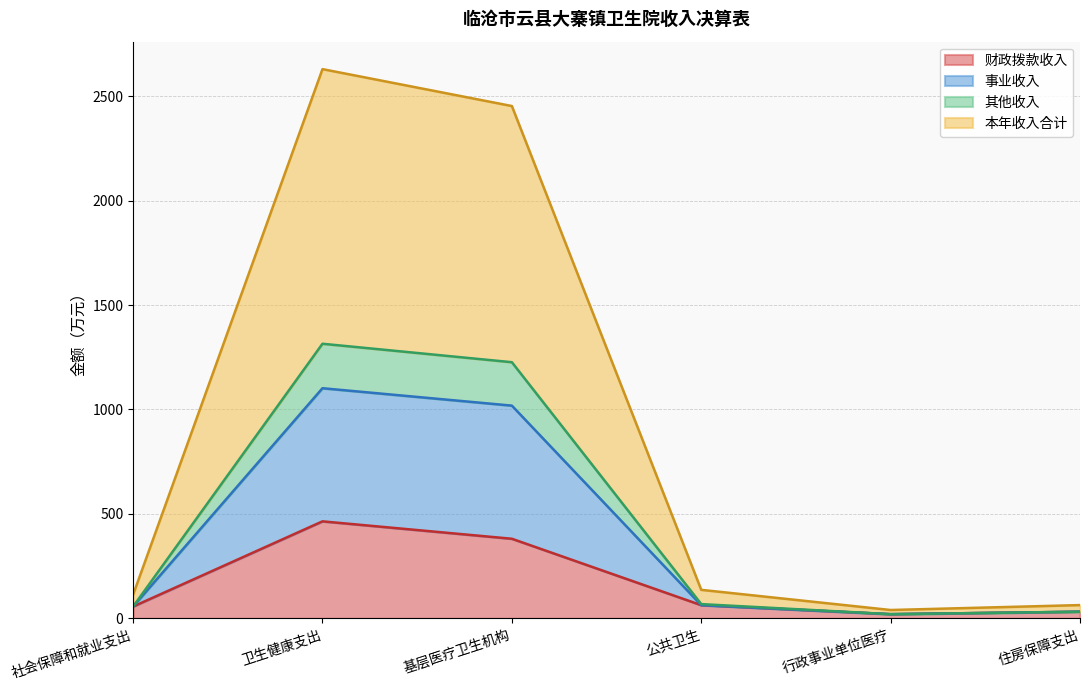

Is it true that 财政拨款收入 equals 63.3 at 公共卫生?

True